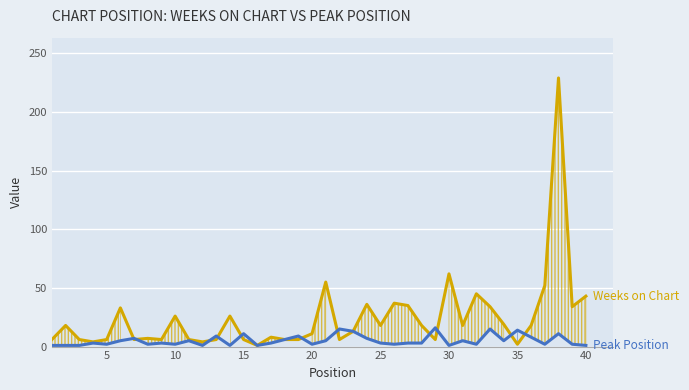

True or false: Peak Position has more than 0 interior local peaks.

True